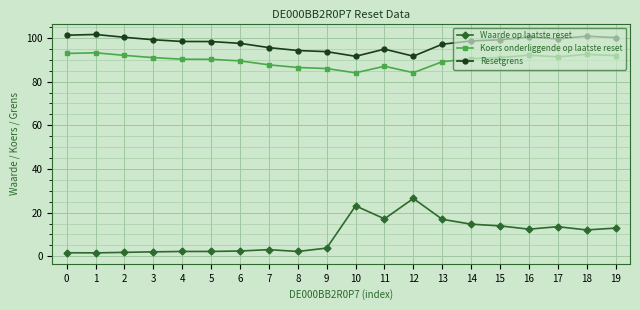

Which series has the widest spread of values?

Waarde op laatste reset